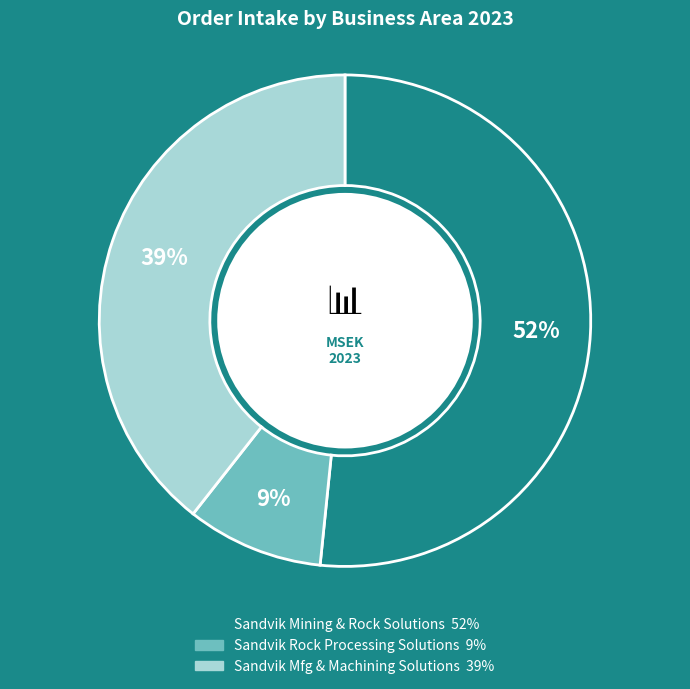

Is there any slice that represents more than half of the pie?

Yes